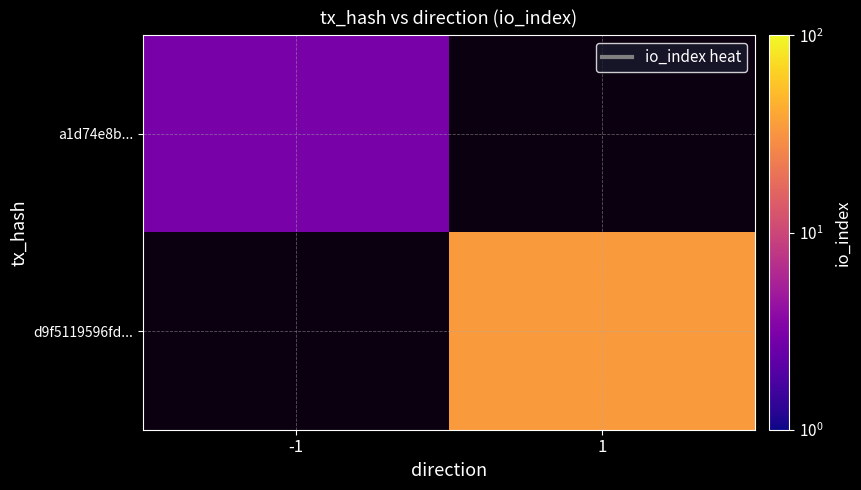

The value of d9f5119596fd... at 1 is 60.2. True or false?

False